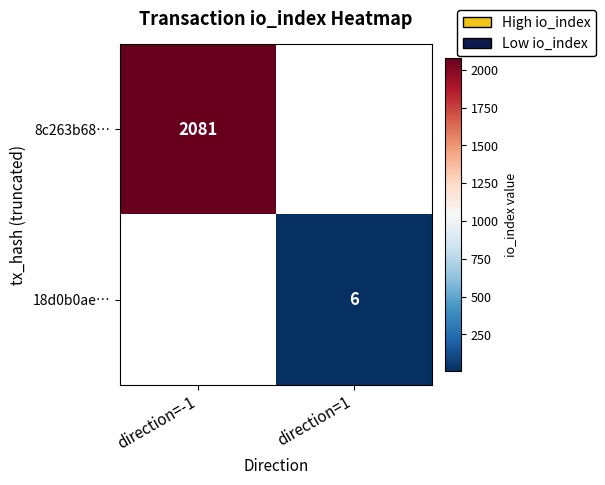

True or false: 18d0b0ae… has a value of 2 at direction=1.

False